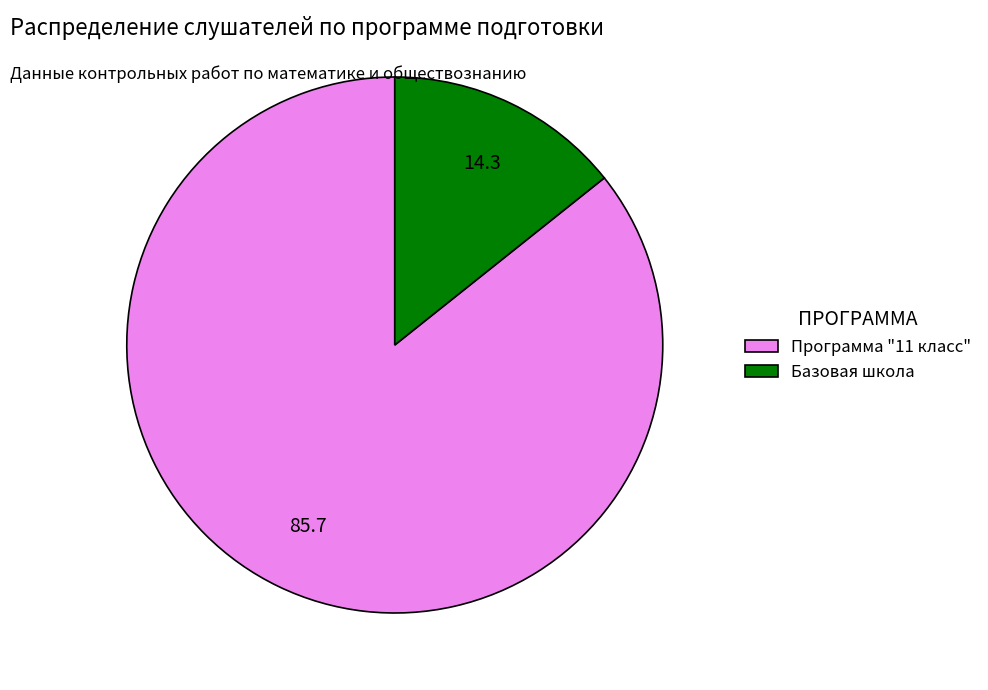

Which category has the biggest portion of the pie?

Программа "11 класс"